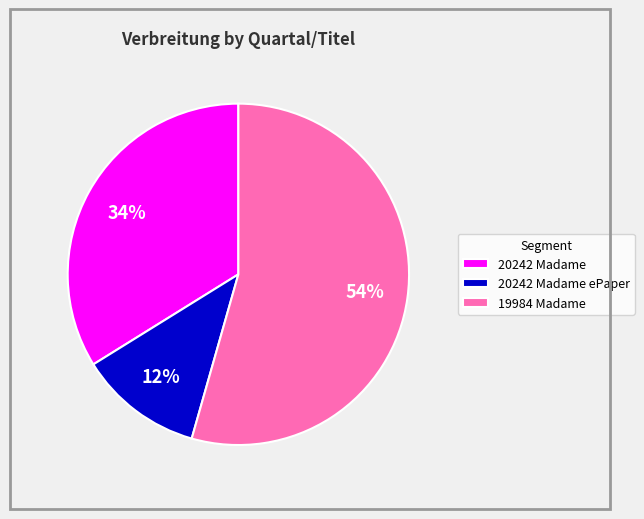

Rank the categories by value from highest to lowest.

19984 Madame, 20242 Madame, 20242 Madame ePaper